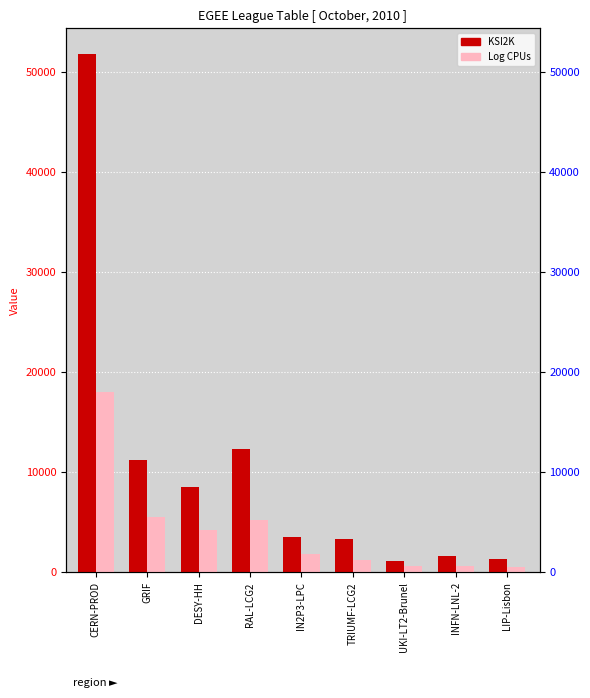

How many values in the KSI2K series are below 3578?

4